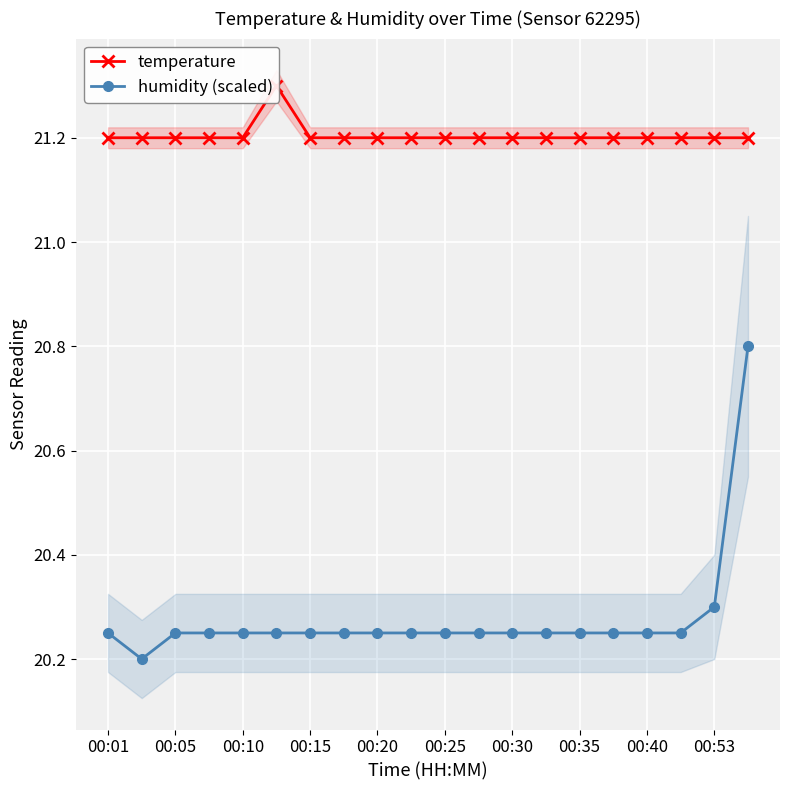

Count the number of categories in the chart.

20